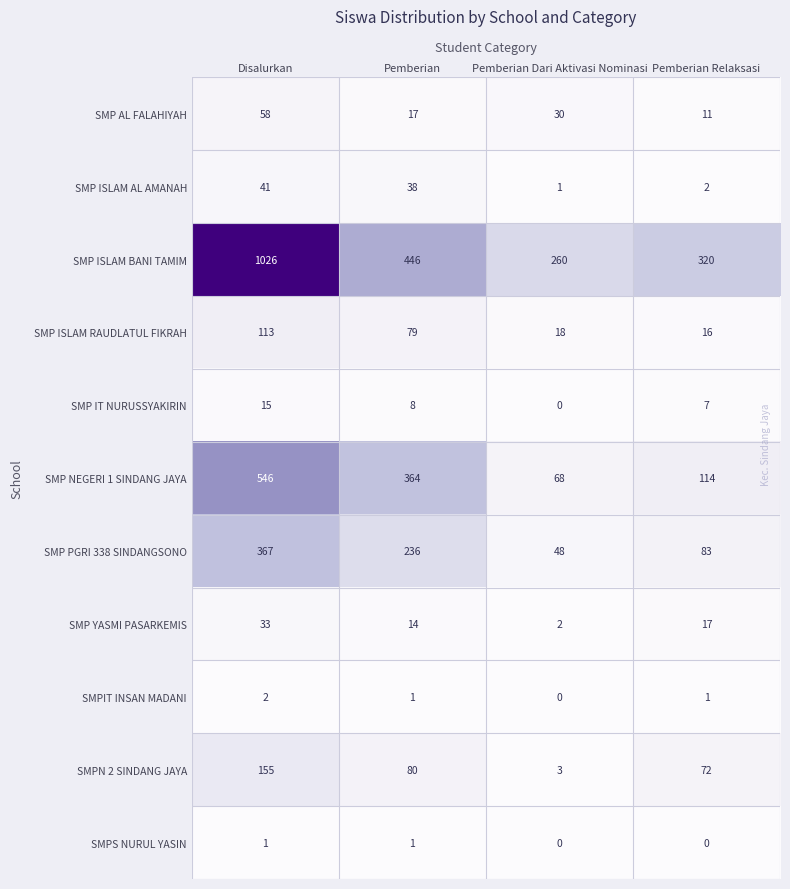

Which series has the largest total across all categories?

SMP ISLAM BANI TAMIM